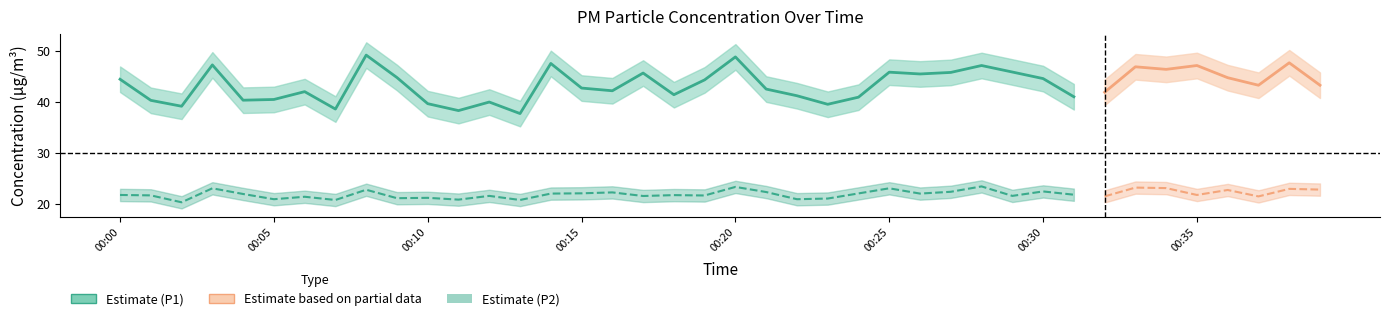

True or false: P2 and P1 intersect in this chart.

False